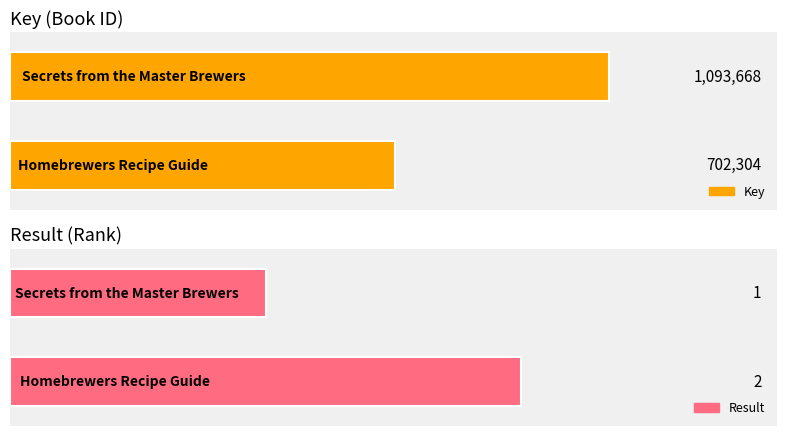

What is the difference between the highest and lowest values at Homebrewers Recipe Guide?

702302